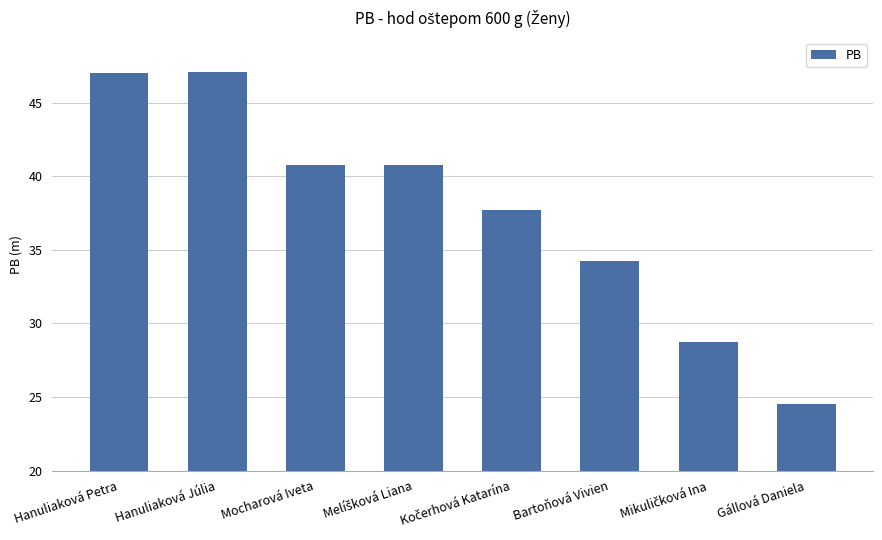

How many bars are there in total?

8